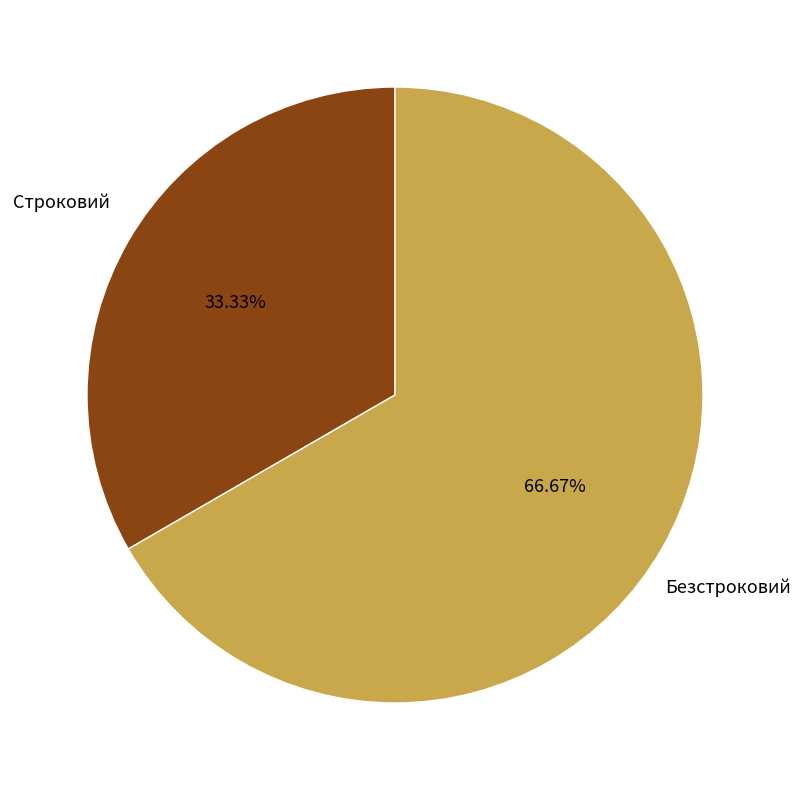

True or false: Безстроковий accounts for 67% of the total.

True